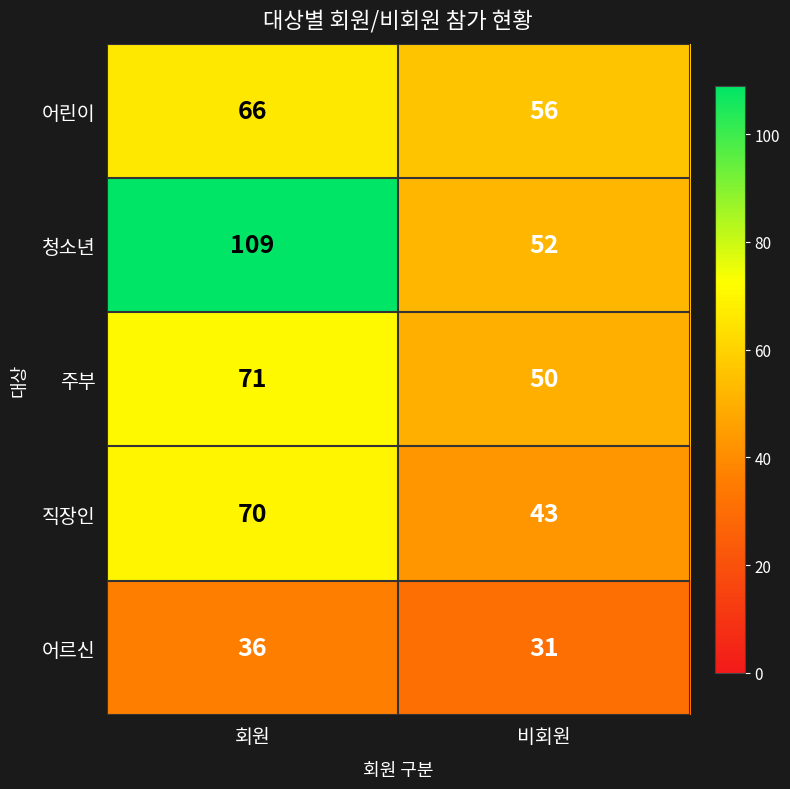

At which category is the sum across all series the highest?

회원